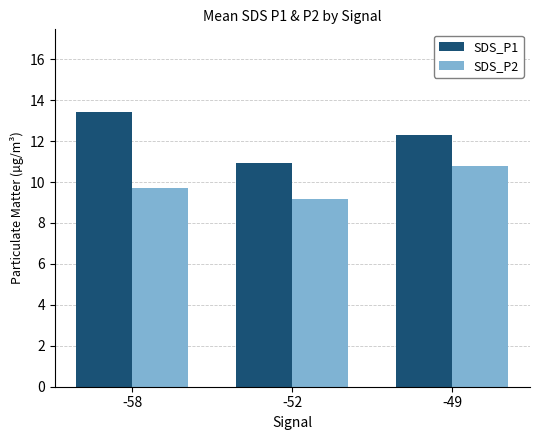

What is the average value of the SDS_P1 series?

12.2